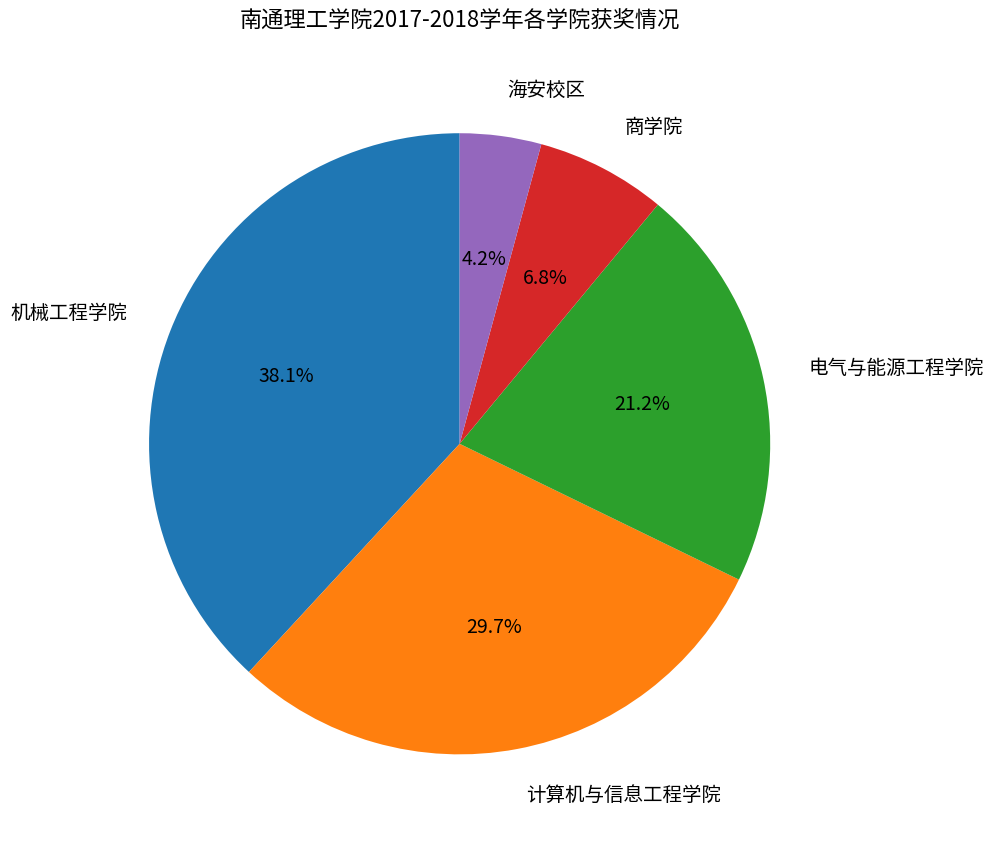

Is 计算机与信息工程学院 the majority of the pie?

No